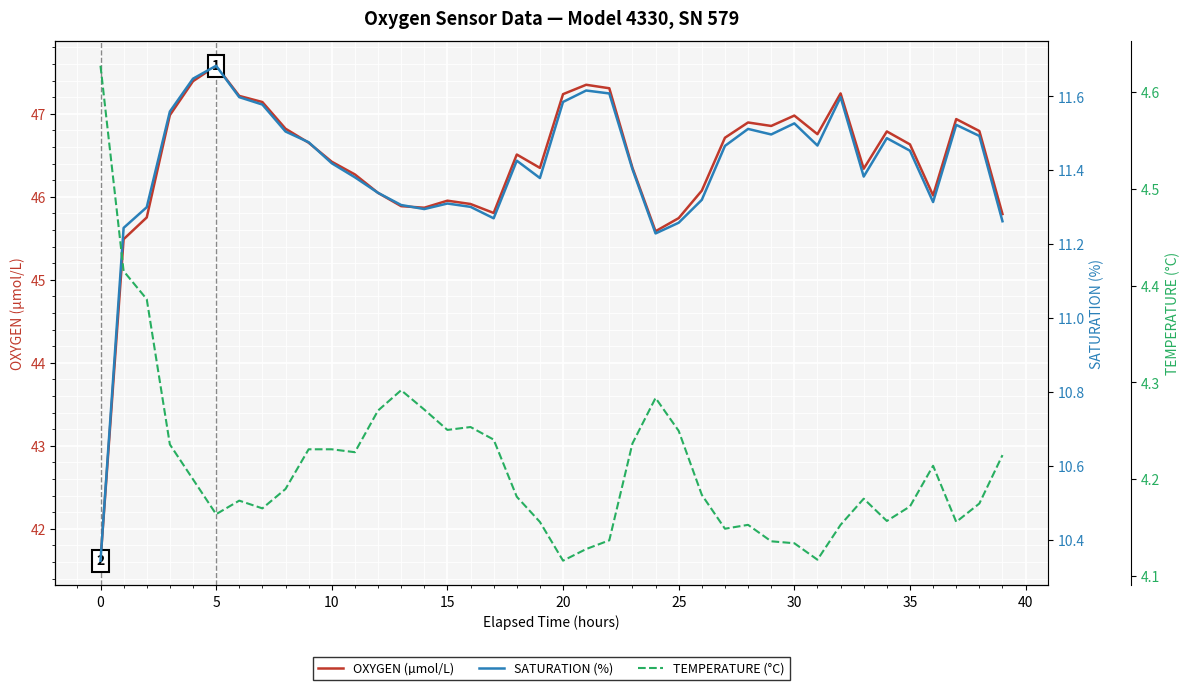

What is the value of the OXYGEN (µmol/L) point at the 11th from the left?

46.4